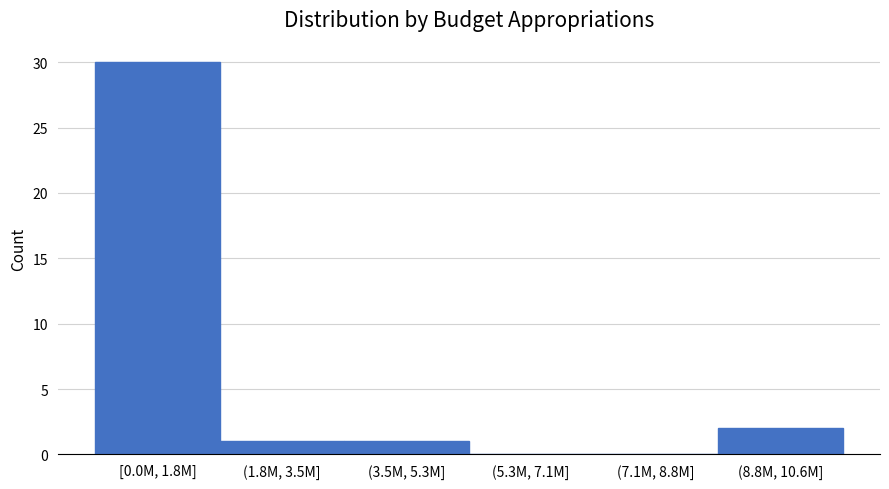

Reading left to right, extract all data points from this chart.

[0.0M, 1.8M]=30	(1.8M, 3.5M]=1	(3.5M, 5.3M]=1	(5.3M, 7.1M]=0	(7.1M, 8.8M]=0	(8.8M, 10.6M]=2